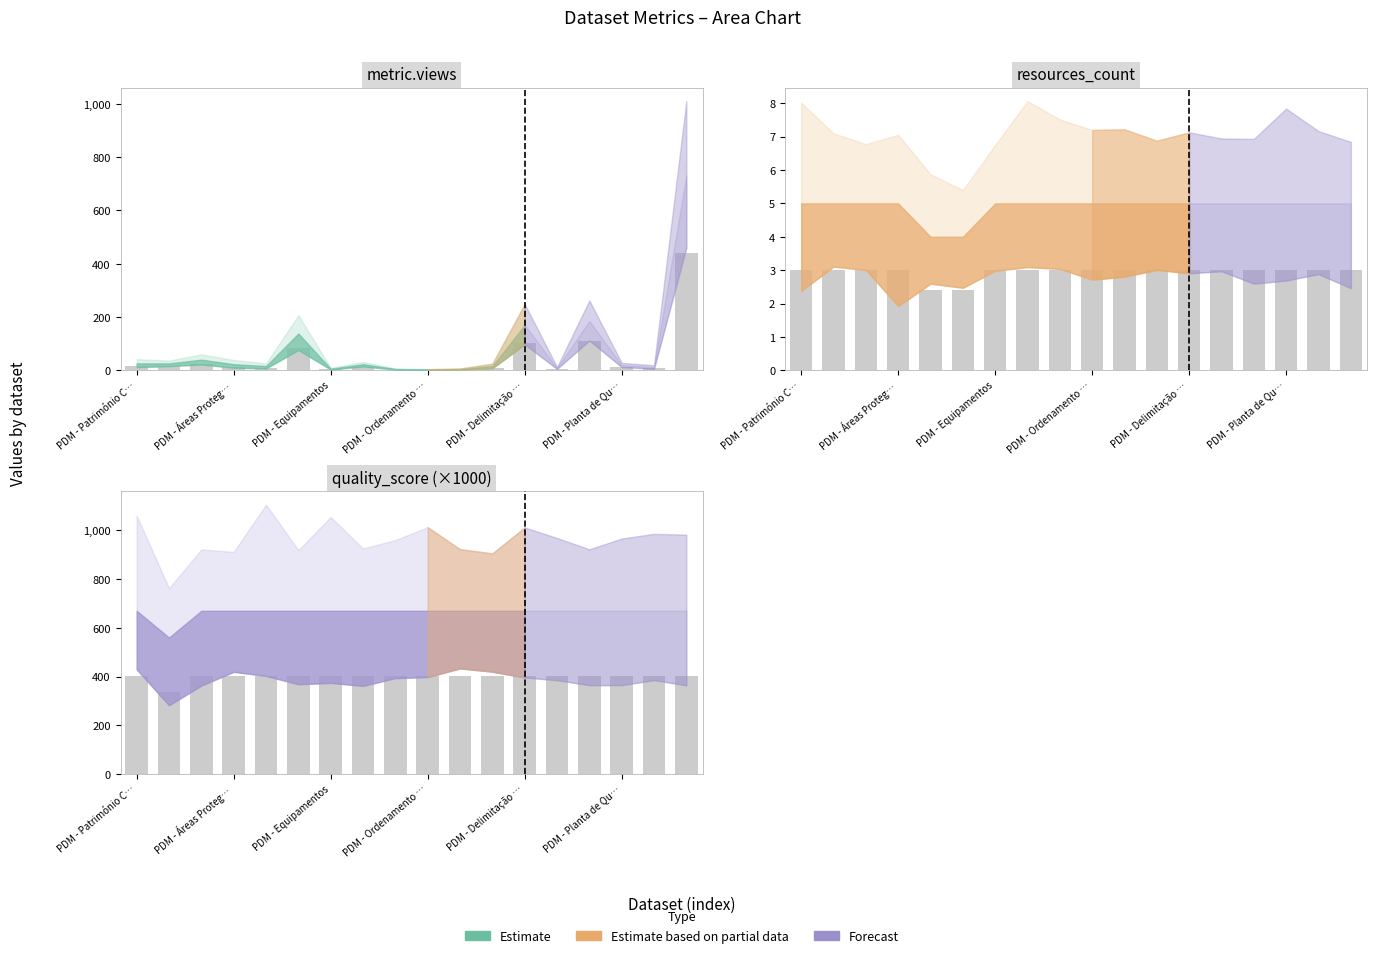

At which label is resources_count closest to 2?

PDM - Carta de Suscetibilidades